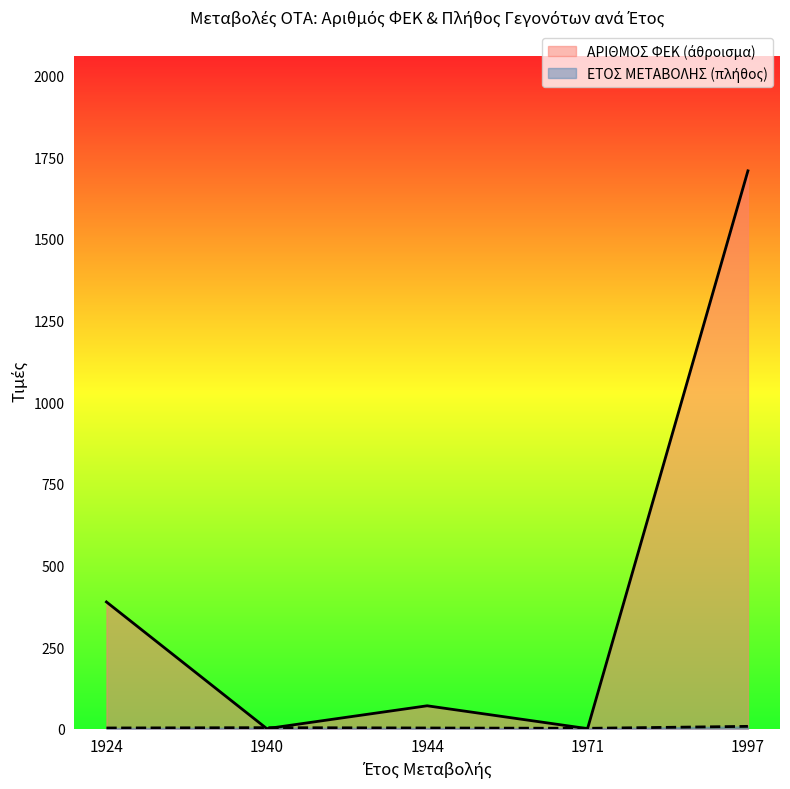

Is it true that ΑΡΙΘΜΟΣ ΦΕΚ equals 0 at 1940?

True